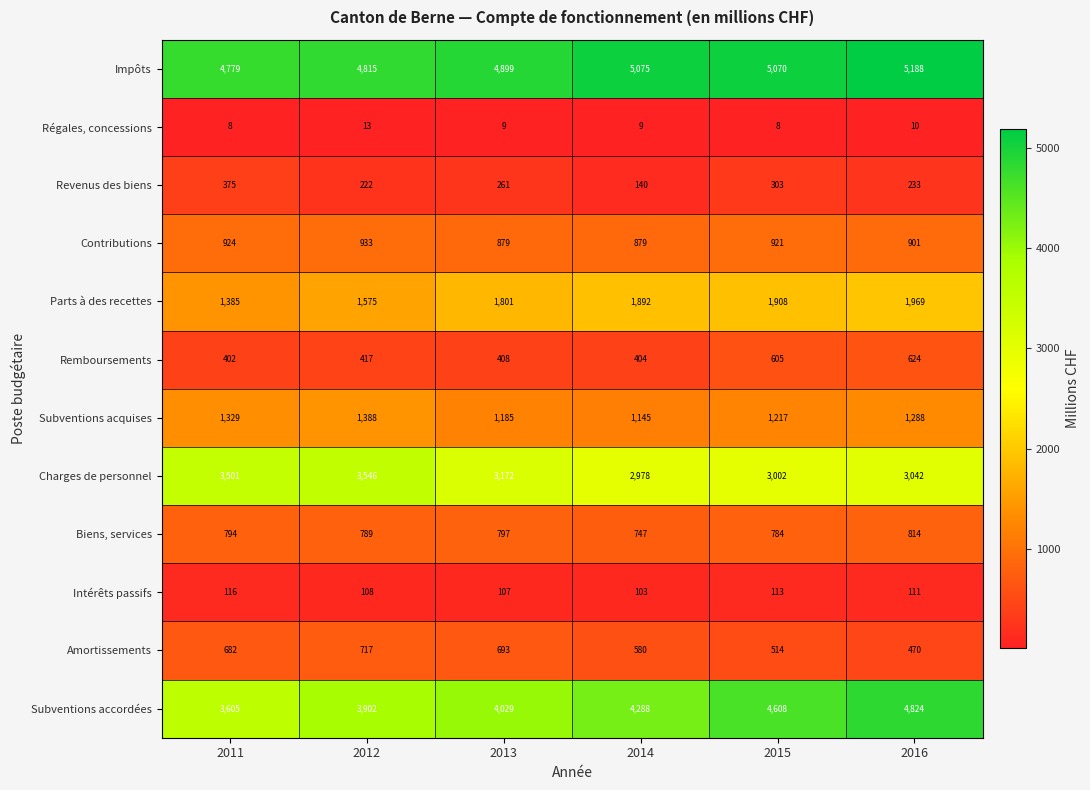

Count the number of categories in the chart.

6